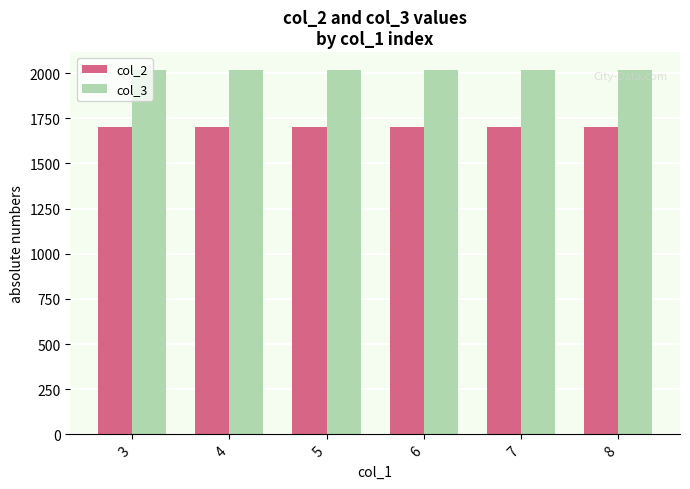

What is the value of the col_2 bar at the 1st from the left?

1701